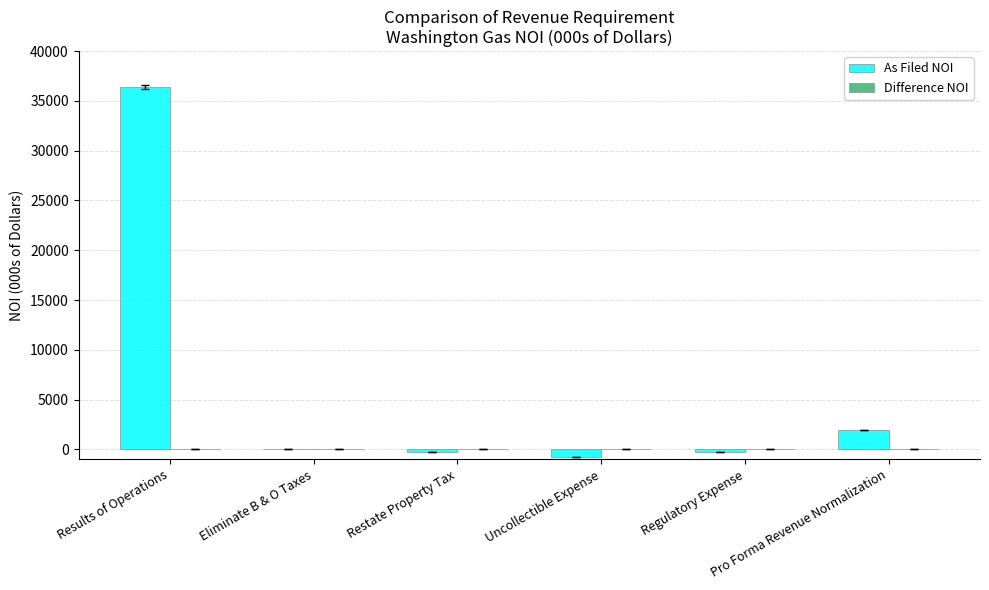

What is the maximum value shown in the chart?

36392.0